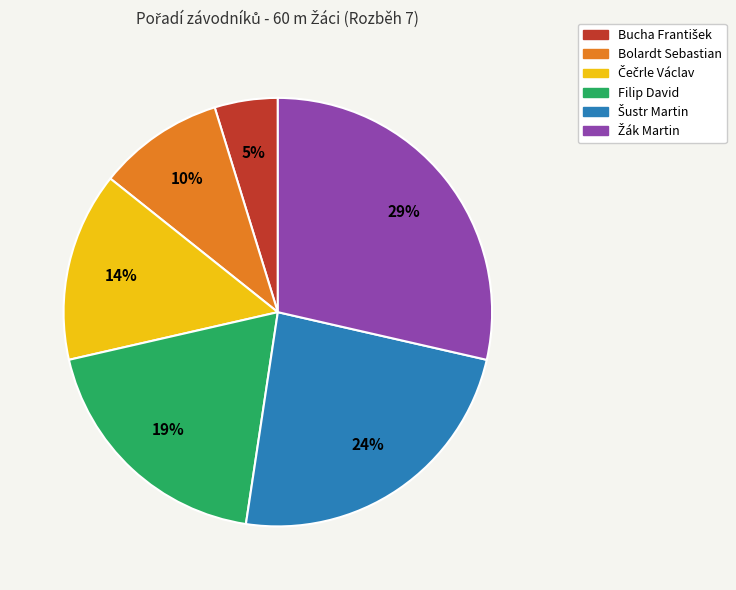

To the nearest percent, what portion does Bolardt Sebastian represent?

10%